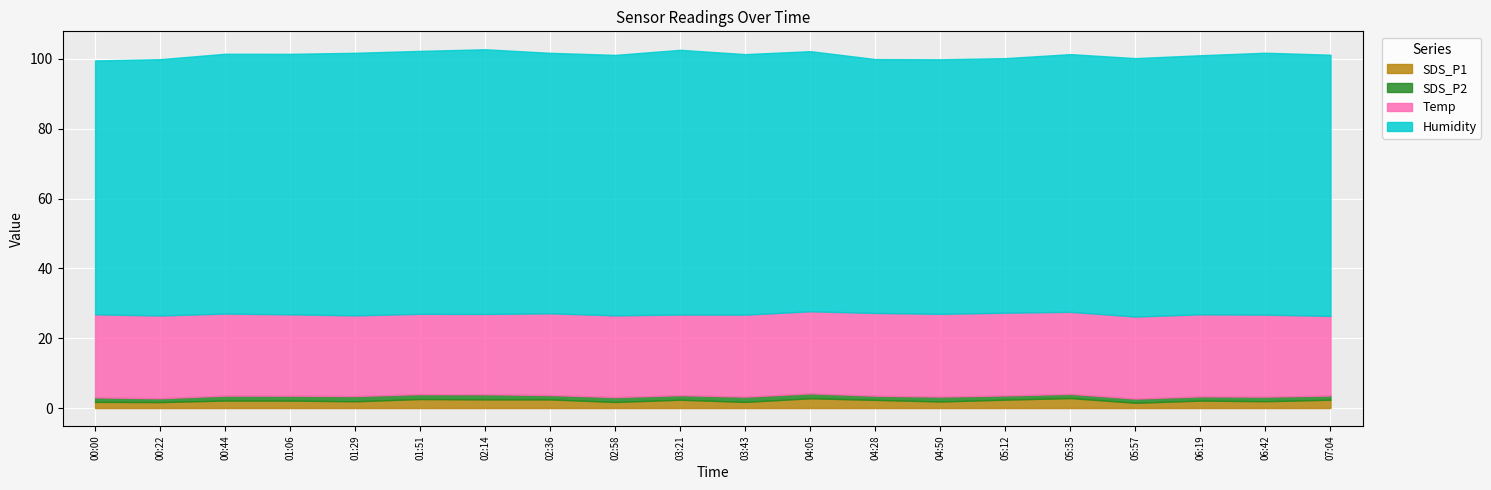

What is the minimum value shown in the chart?

1.1